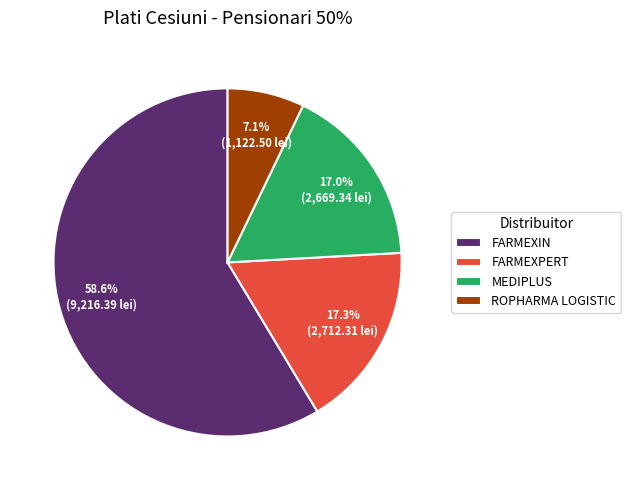

To the nearest percent, what is the average slice percentage?

25%